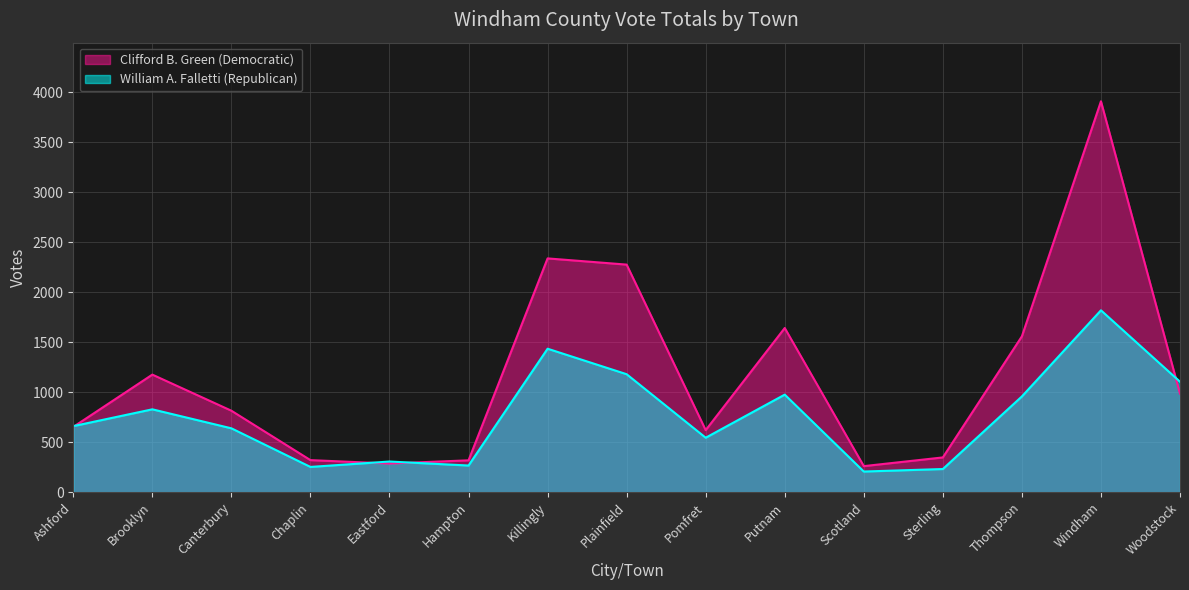

Rank the series by their average value, from lowest to highest.

William A. Falletti (Republican), Clifford B. Green (Democratic)